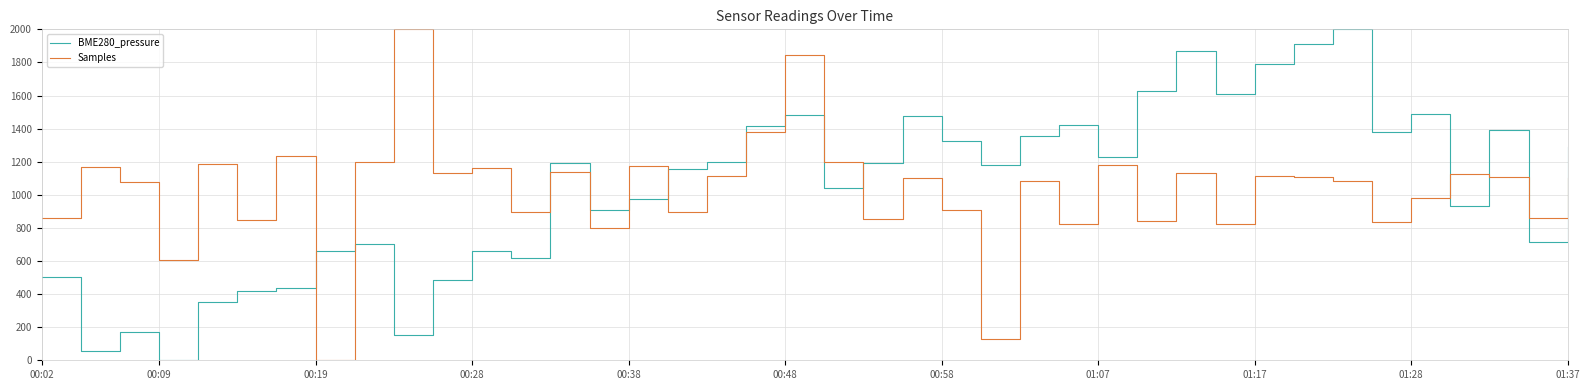

What is the difference between the maximum and minimum values in the BME280_pressure series?

2000.0